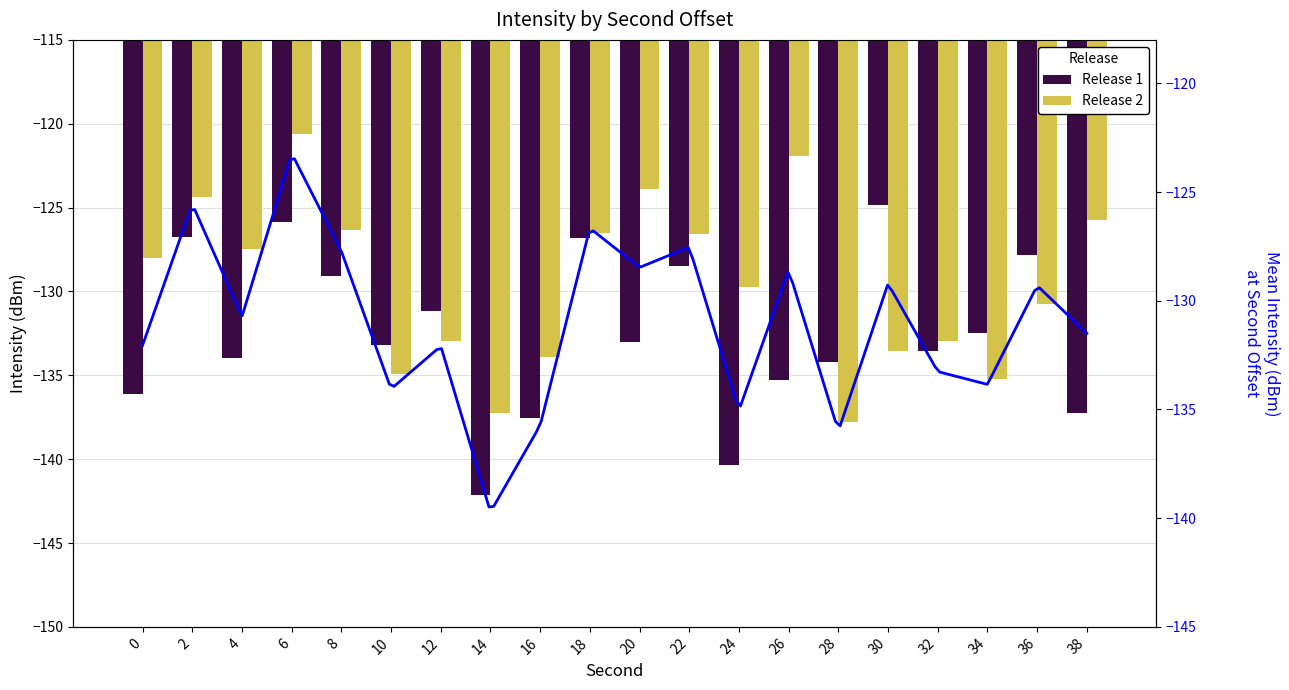

At how many categories does at least one series exceed -133?

16